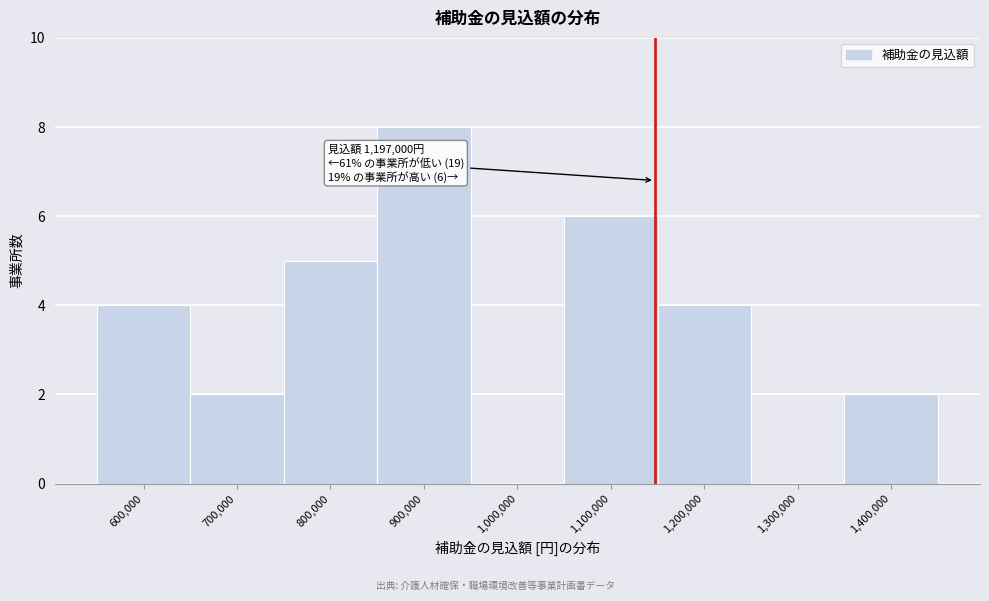

Reading left to right, what are all the values shown in this chart?

600,000=4	700,000=2	800,000=5	900,000=8	1,000,000=0	1,100,000=6	1,200,000=4	1,300,000=0	1,400,000=2